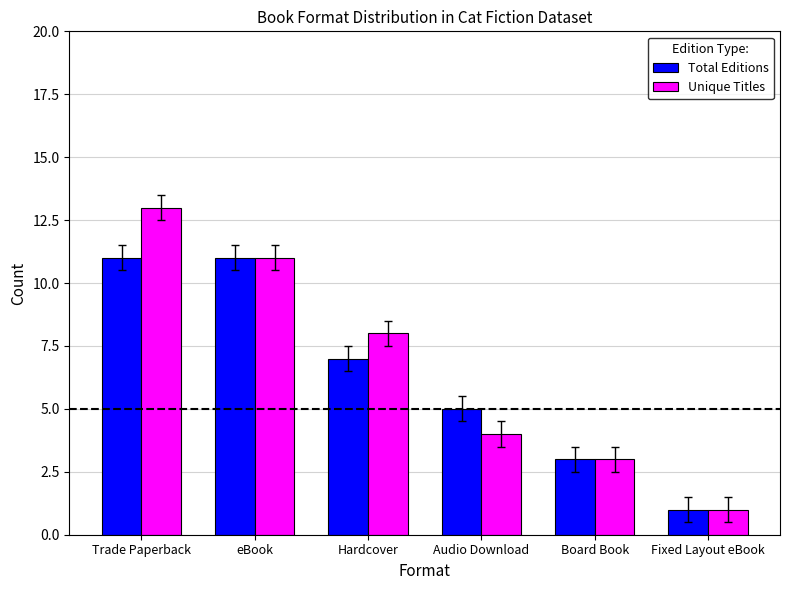

What is the smallest value displayed?

1